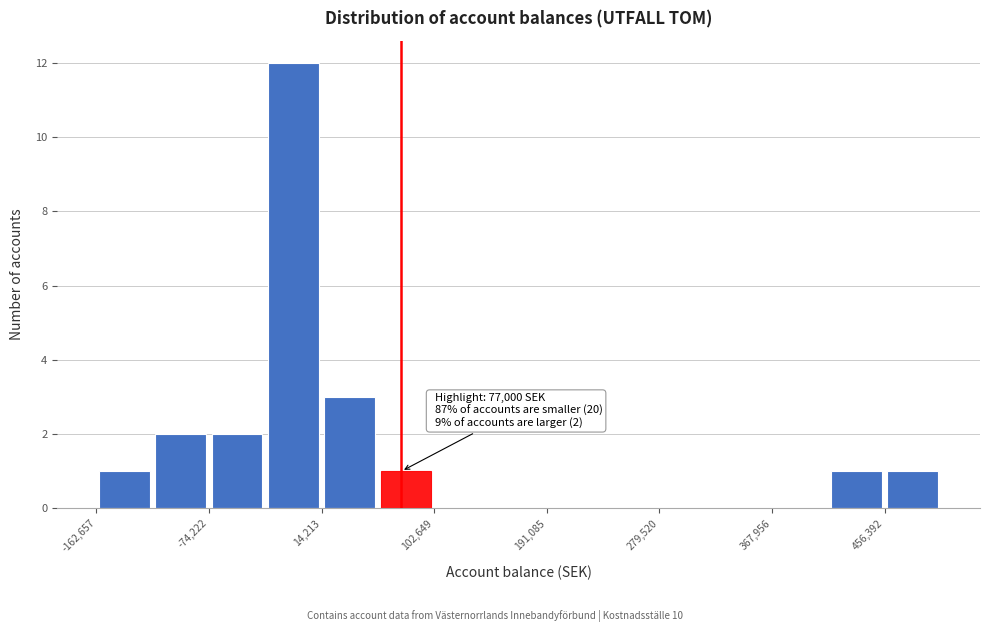

Over which range of the x-axis is the bar tallest?

-30000 to 10000